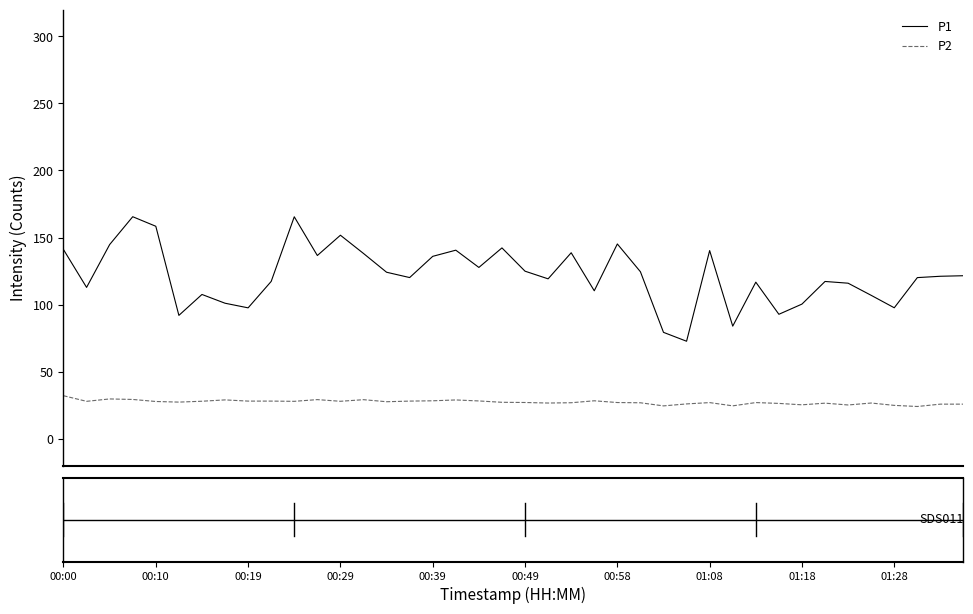

True or false: P1 and P2 intersect in this chart.

False